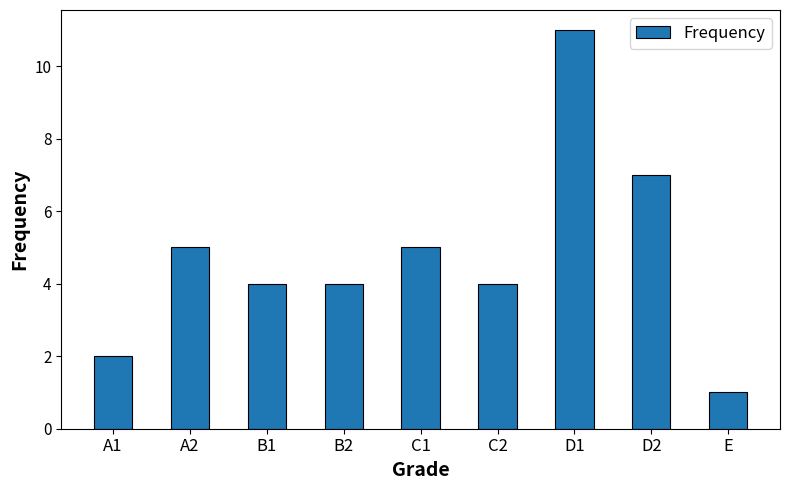

What is the difference between the second highest and minimum values?

6